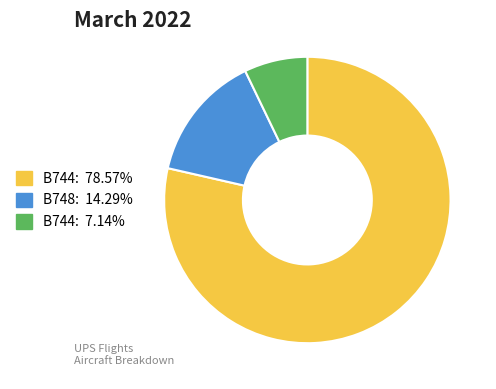

Does any single category account for the majority?

Yes